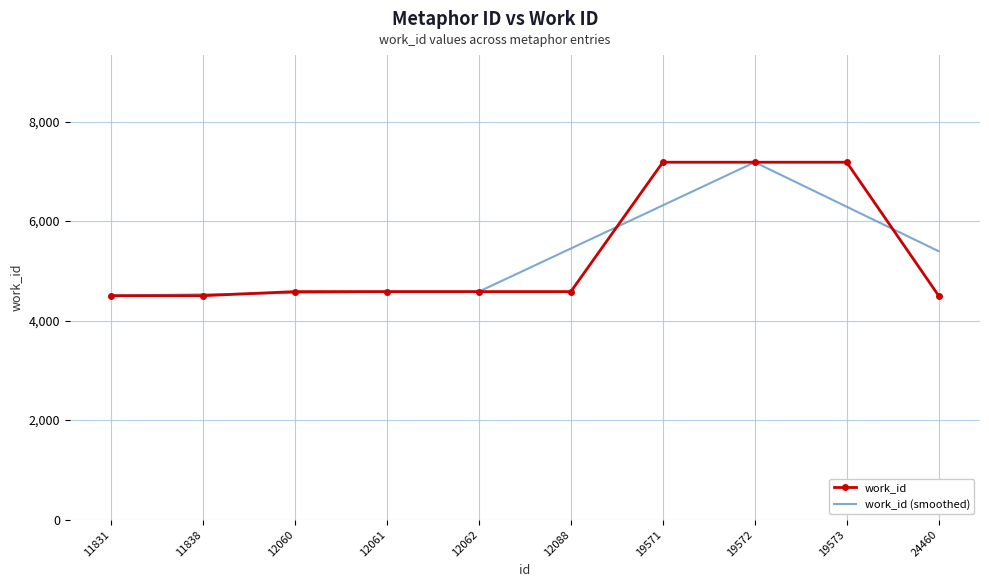

The value of work_id (smoothed) at 19571 is 1510. True or false?

False